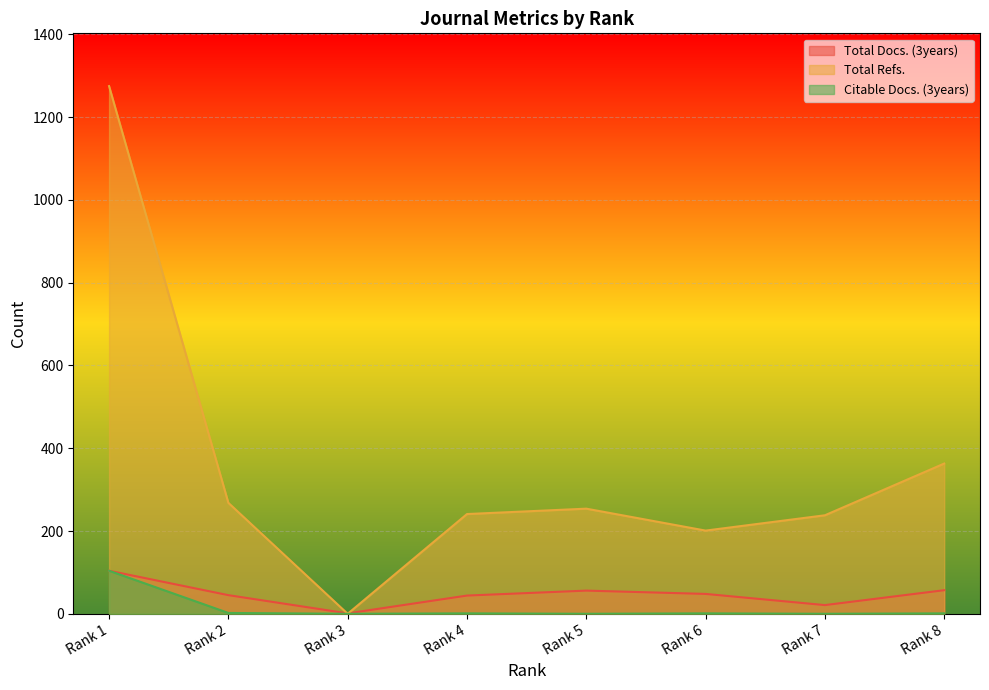

How many lines are shown in the chart?

3